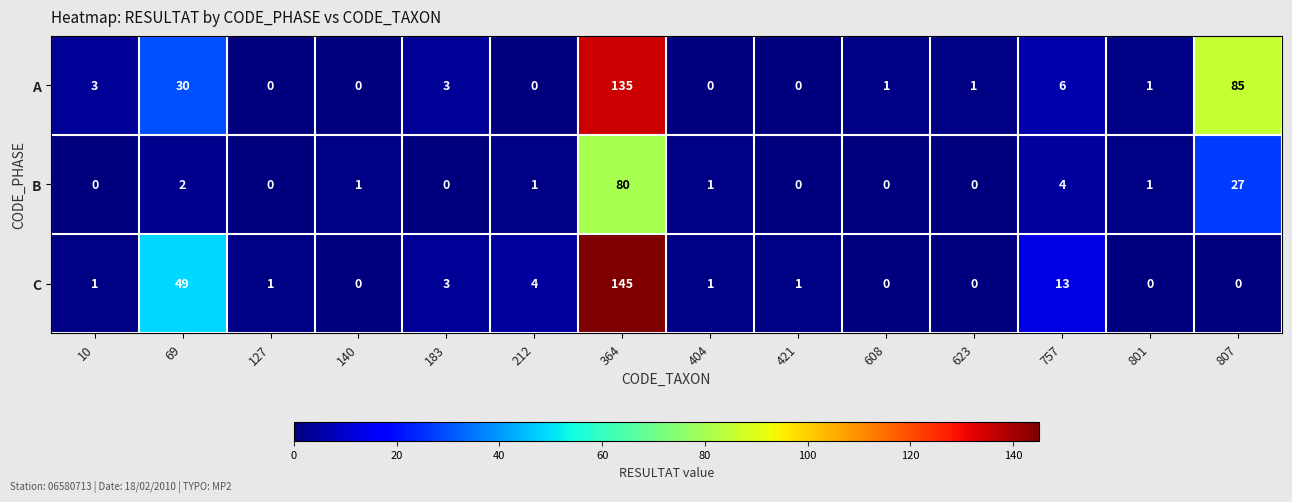

Which series has the largest range (max minus min)?

C